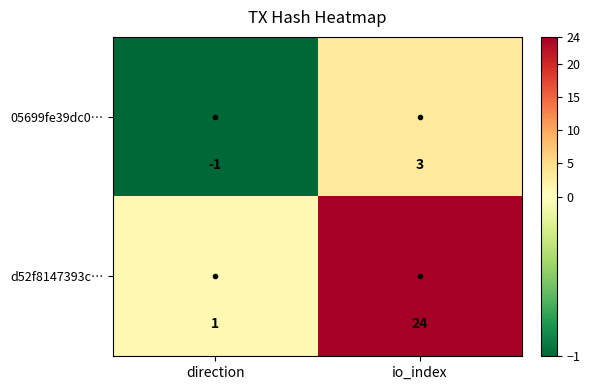

Is it true that 05699fe39dc0… equals 5 at io_index?

False